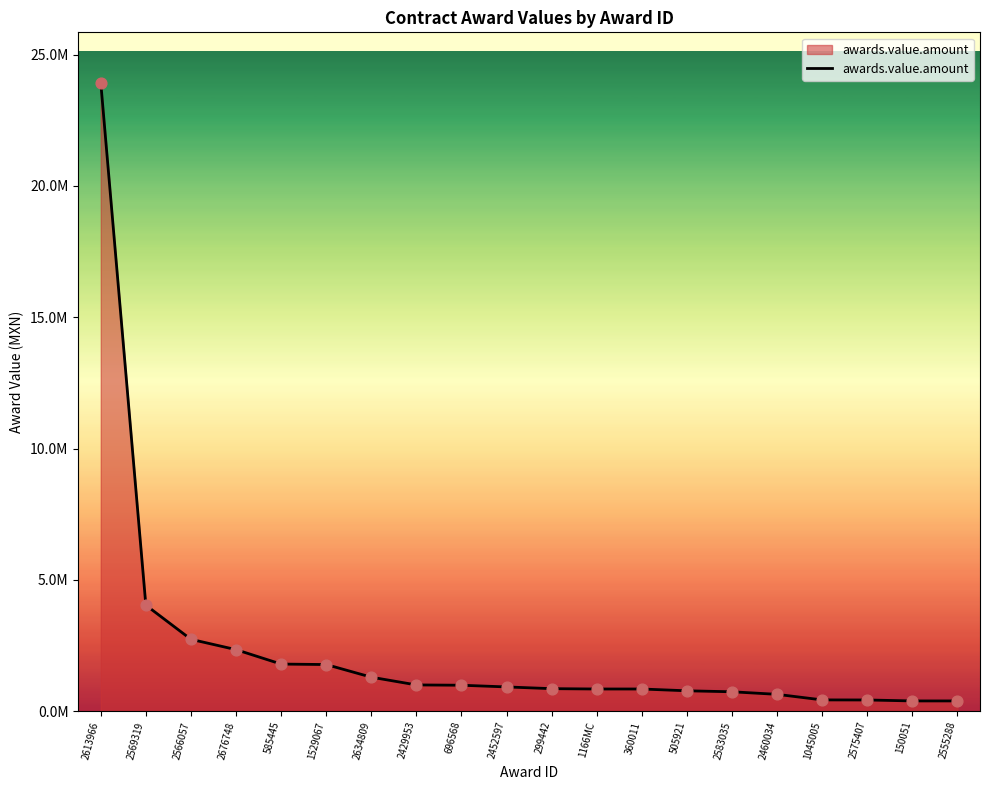

What is the ratio of the value at 2676748 to the value at 2583035?

3.2